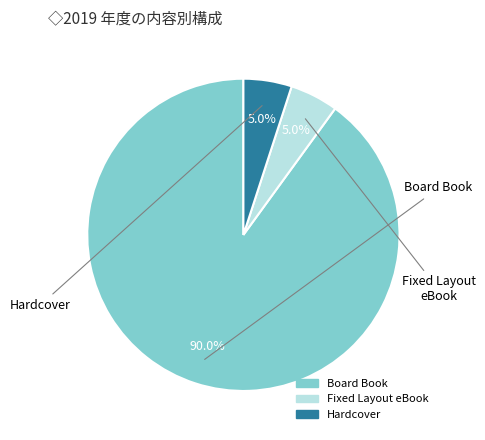

How many segments does this pie chart have?

3